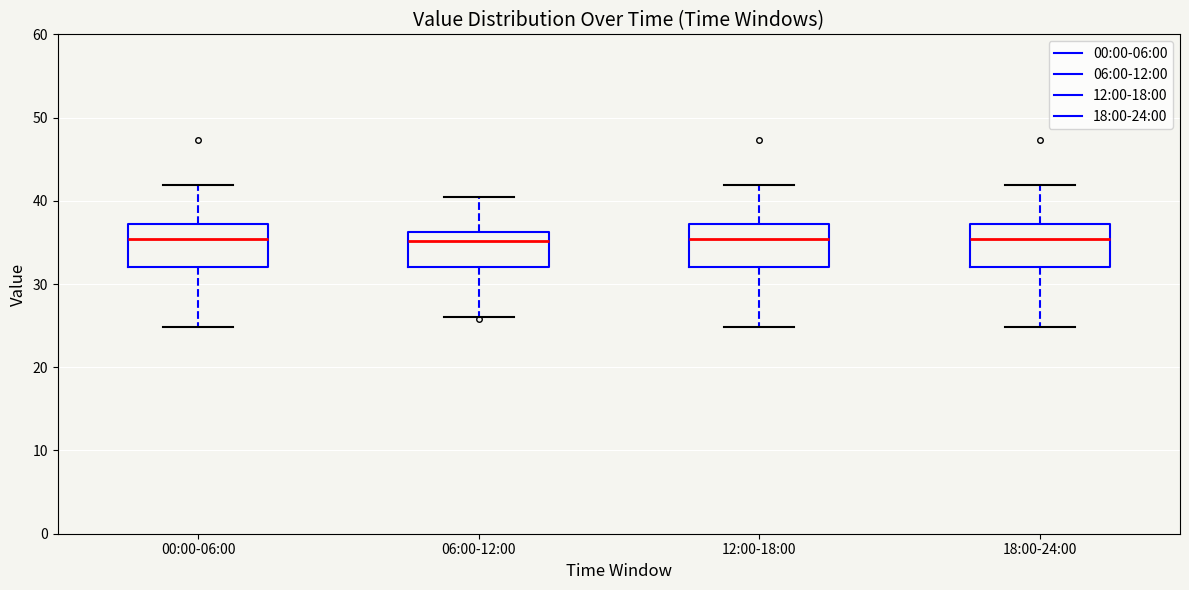

Reading left to right, read every box against the y-axis: the position of its median line, the range the box covers, and the ends of its whiskers. The values are not printed on the chart, so give them approximately, as read against the axis.

00:00-06:00: median 35, box 32 to 37, whiskers 25 to 42
06:00-12:00: median 35, box 32 to 36, whiskers 26 to 40
12:00-18:00: median 35, box 32 to 37, whiskers 25 to 42
18:00-24:00: median 35, box 32 to 37, whiskers 25 to 42